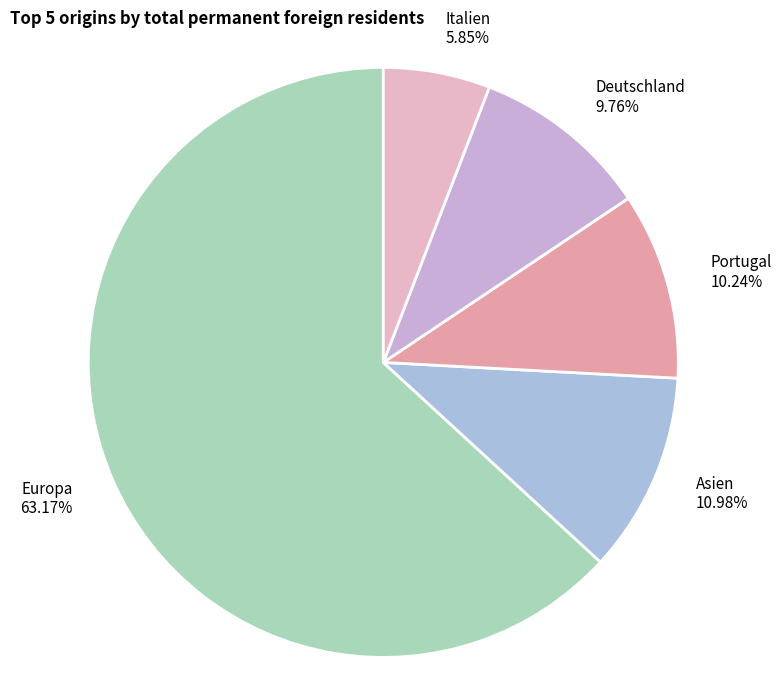

How many segments does this pie chart have?

5